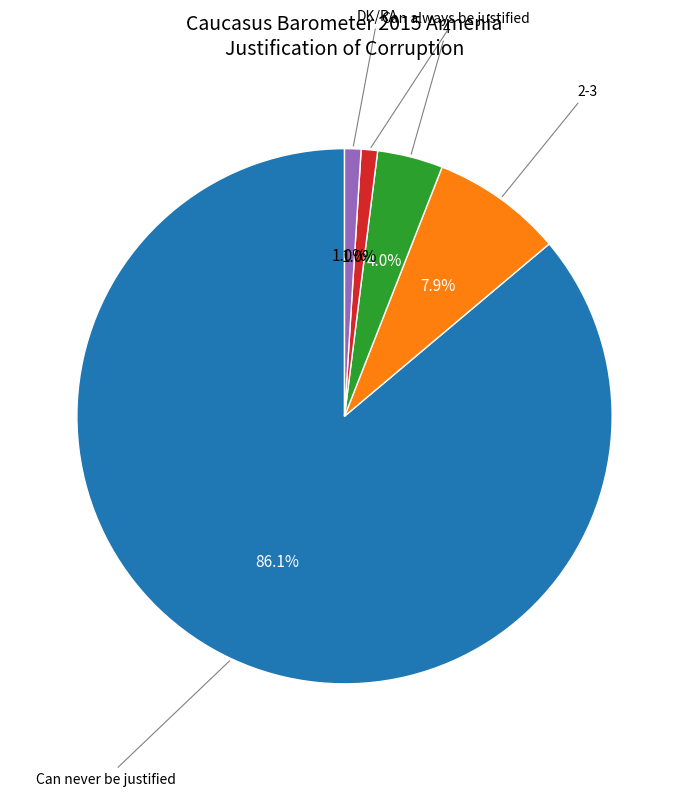

Is there a majority slice in this chart?

Yes